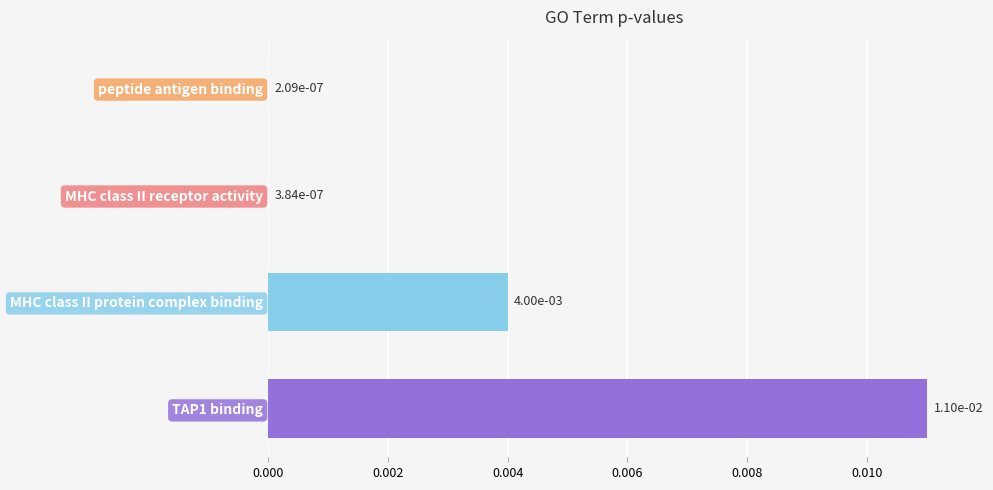

Which category has the highest value across all series?

TAP1 binding